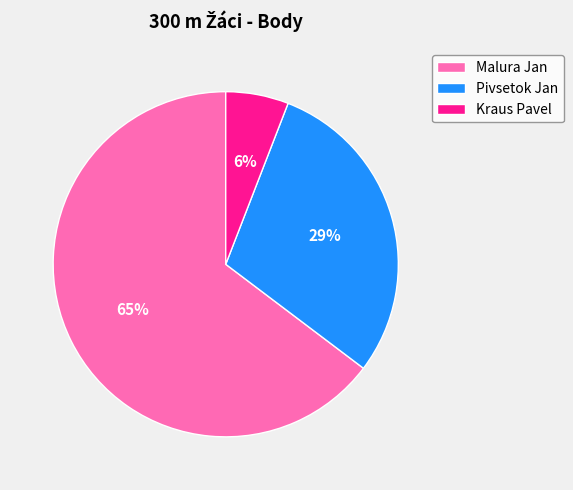

Which has a higher value, Malura Jan or Kraus Pavel?

Malura Jan